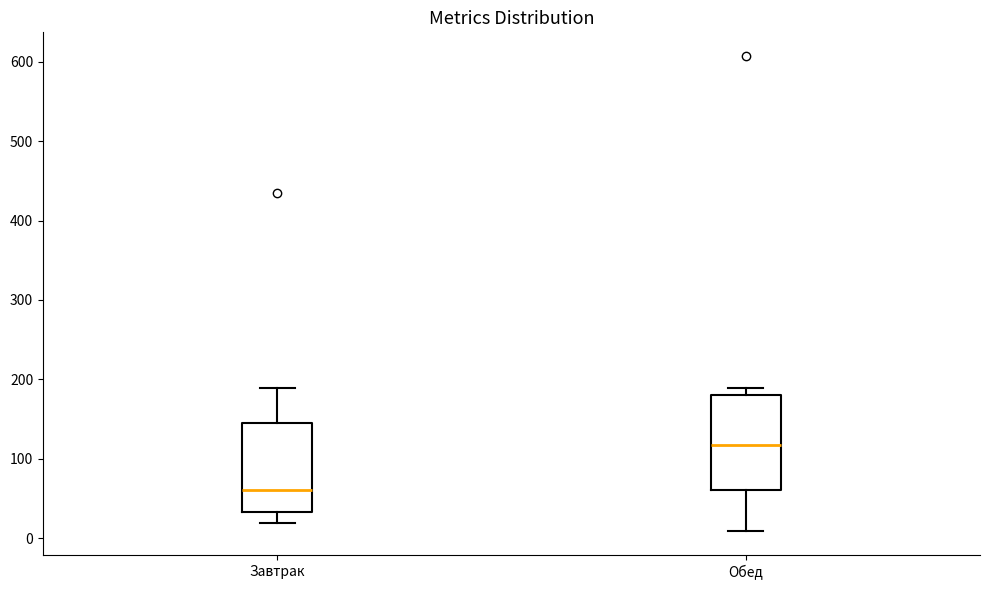

Which box has the highest median line?

Обед